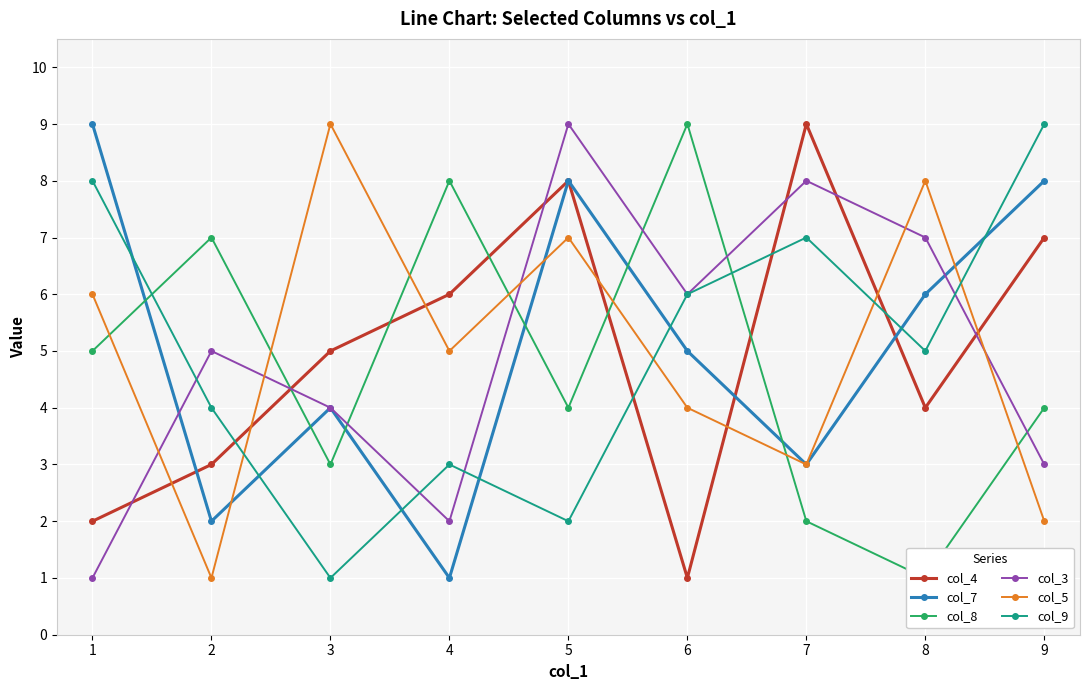

What is the sum of the col_3 values at 2 and 9?

8